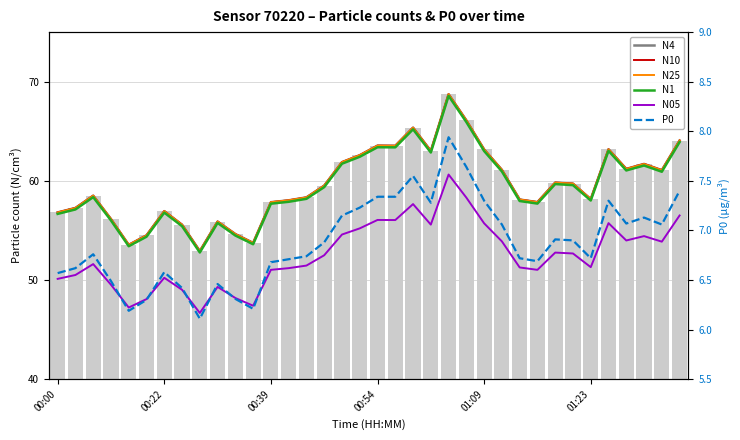

Where does the N4 series first go above 59?

15